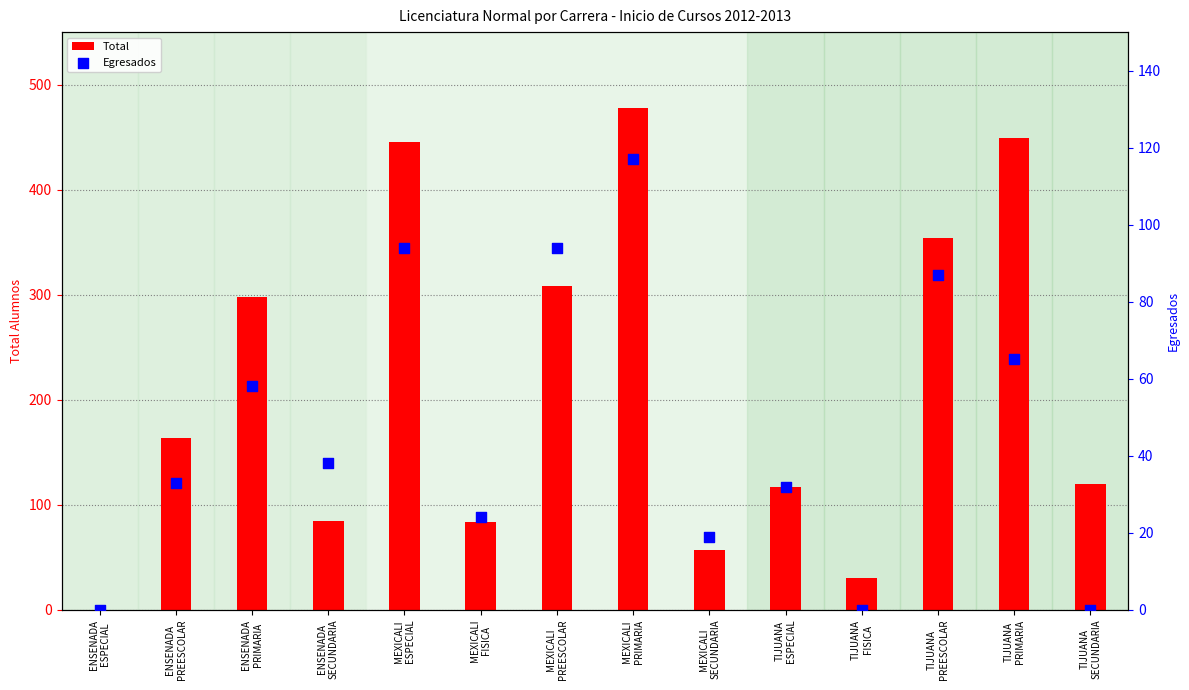

At which category is the sum across all series the highest?

MEXICALI
PRIMARIA